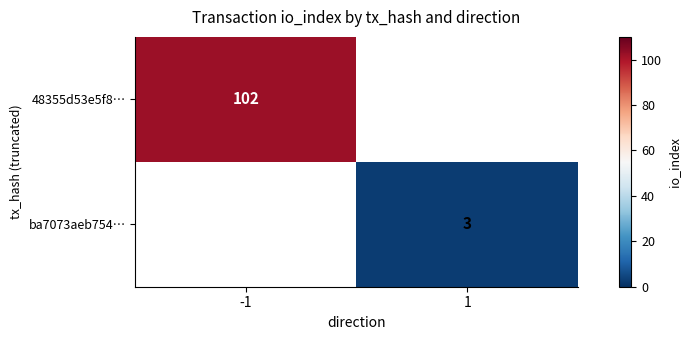

Which label corresponds to the largest value in the chart?

-1